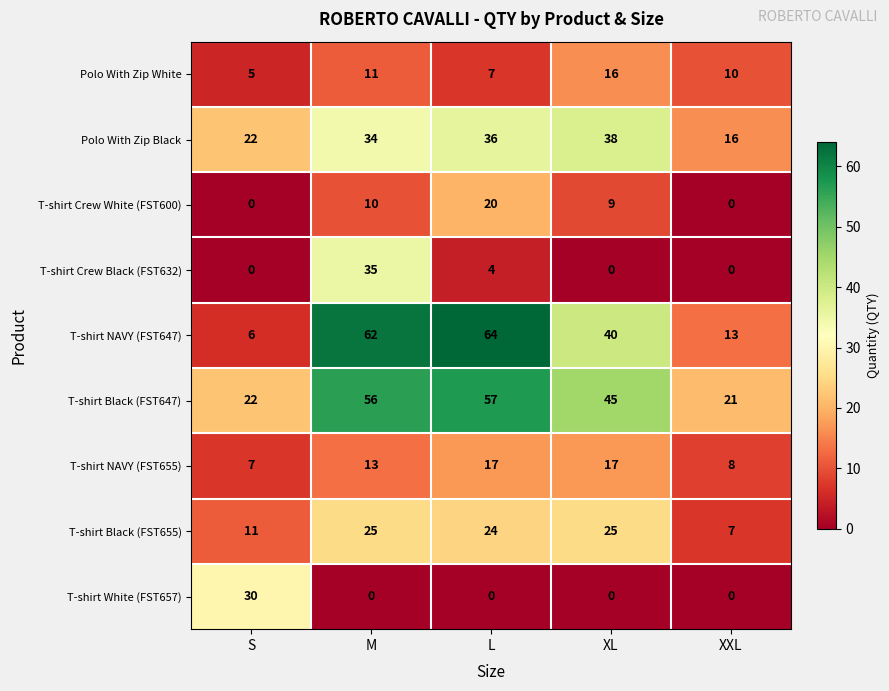

How many categories are shown in the chart?

5